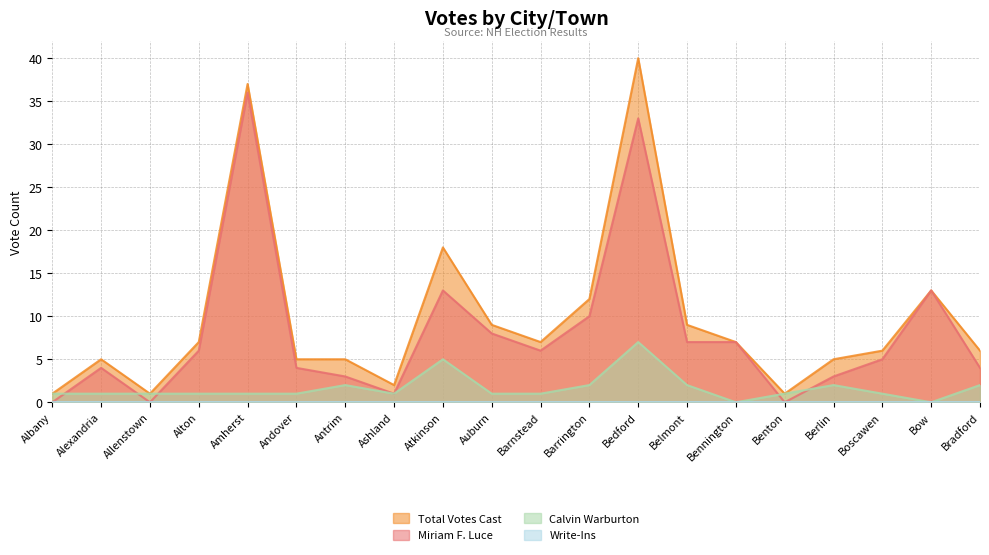

How many positive values does the Calvin Warburton series have?

18